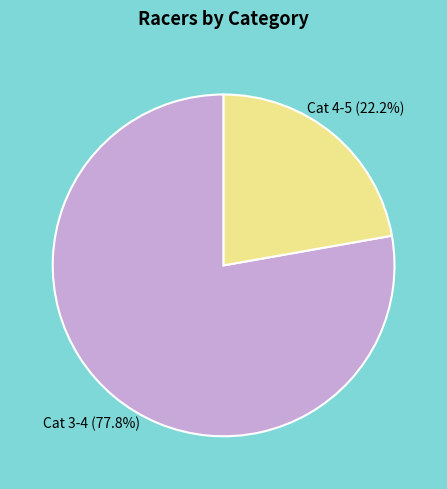

Is there any slice that represents more than half of the pie?

Yes